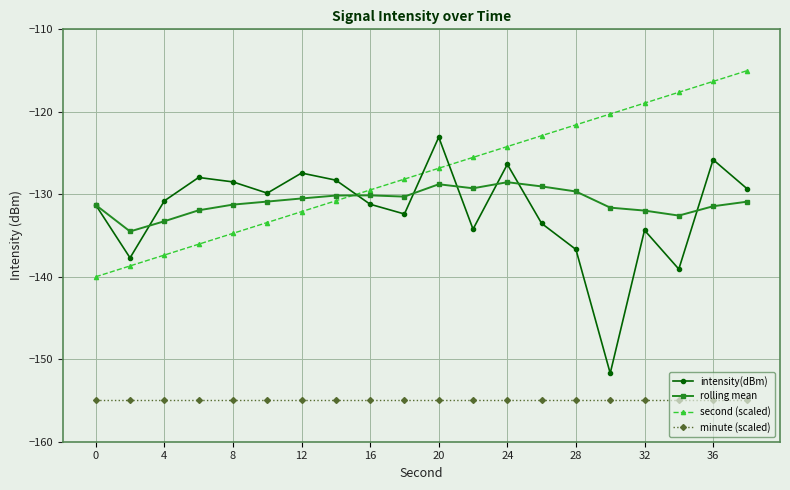

Which series has the largest total across all categories?

second (scaled)